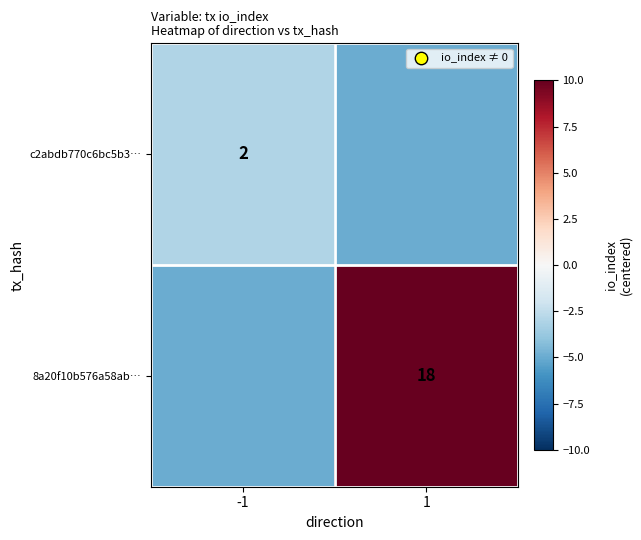

Is the value of 8a20f10b576a58ab… at 1 greater than the value of c2abdb770c6bc5b3… at -1?

Yes